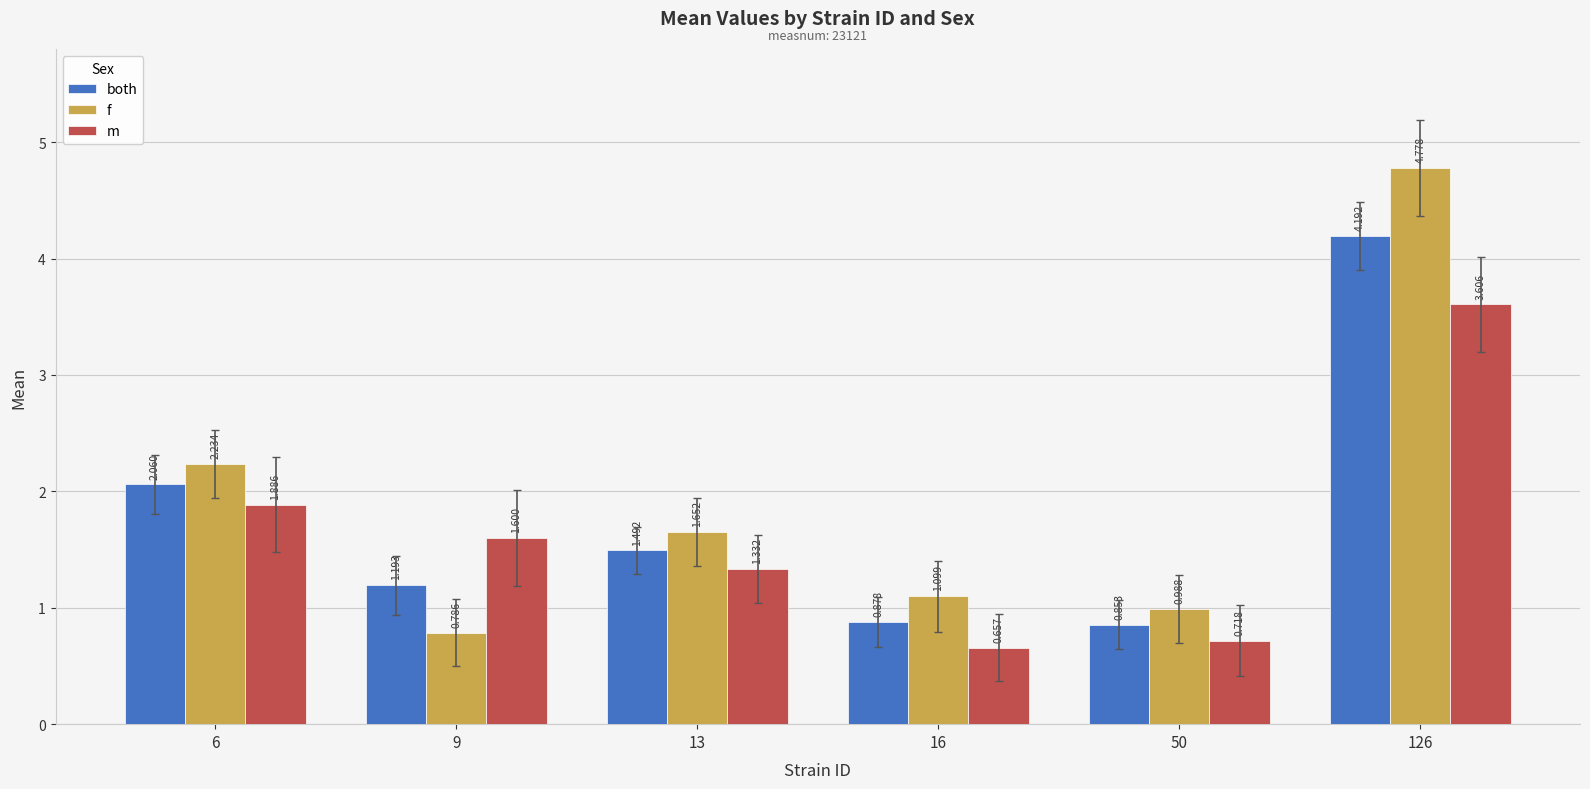

Is the value of both at 126 greater than the value of f at 16?

Yes